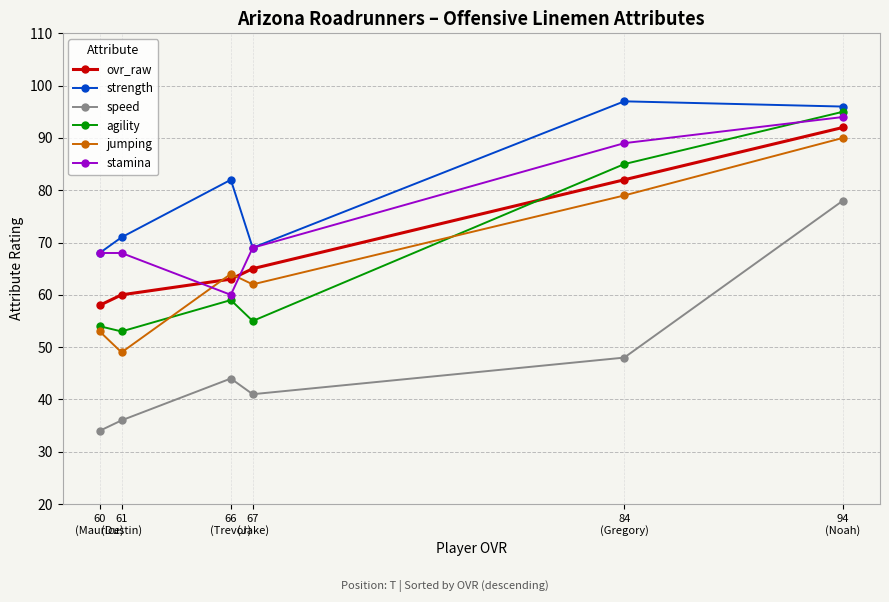

Between 61
(Dustin) and 66
(Trevor), which is larger?

66
(Trevor)